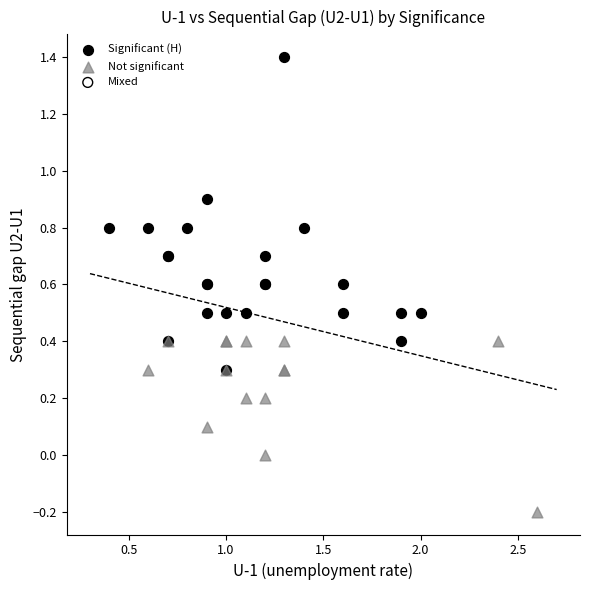

Which series contains the lowest Y value?

Not significant